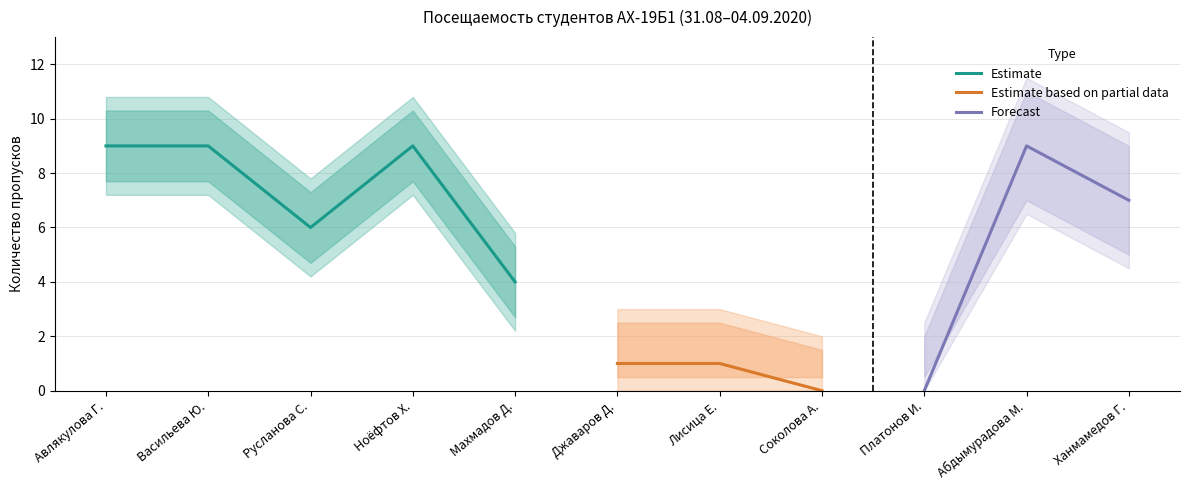

Rank the categories by value from highest to lowest.

Авлякулова Г., Васильева Ю., Ноёфтов Х., Абдымурадова М., Ханмамедов Г., Русланова С., Махмадов Д., Джаваров Д., Лисица Е., Соколова А., Платонов И.